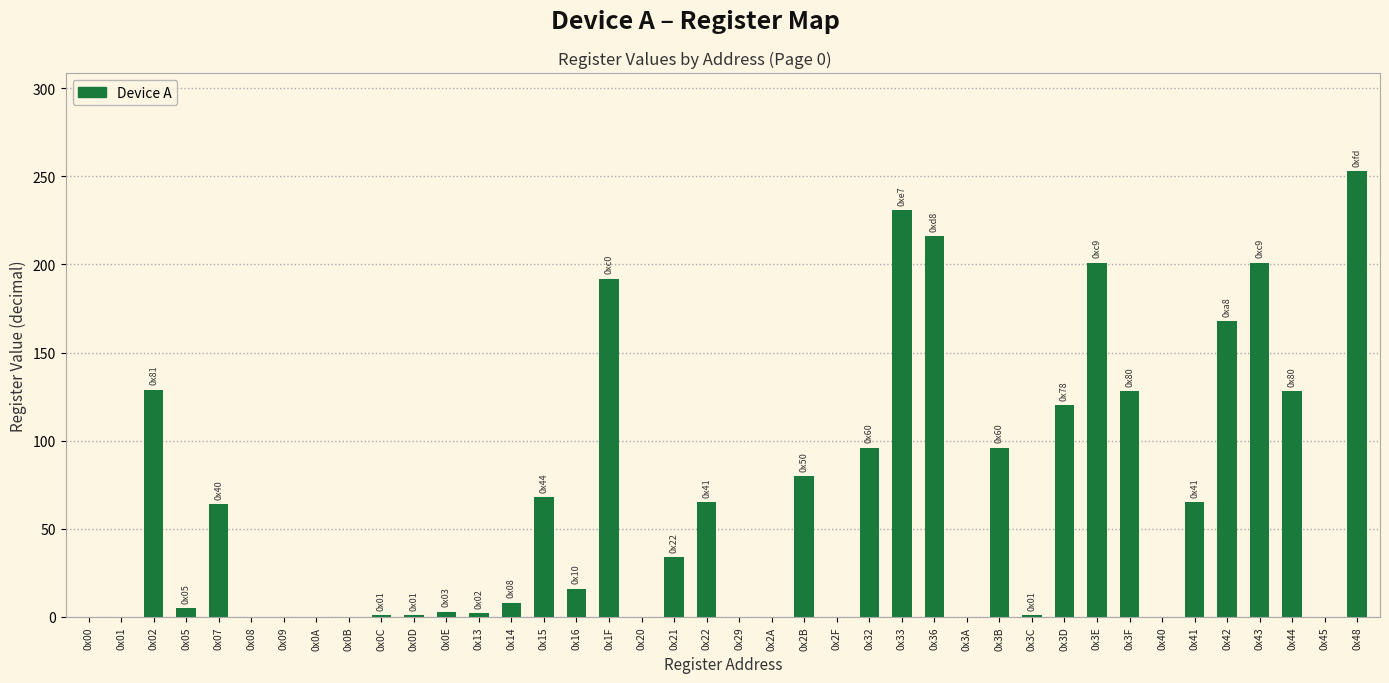

What is the maximum value shown in the chart?

253